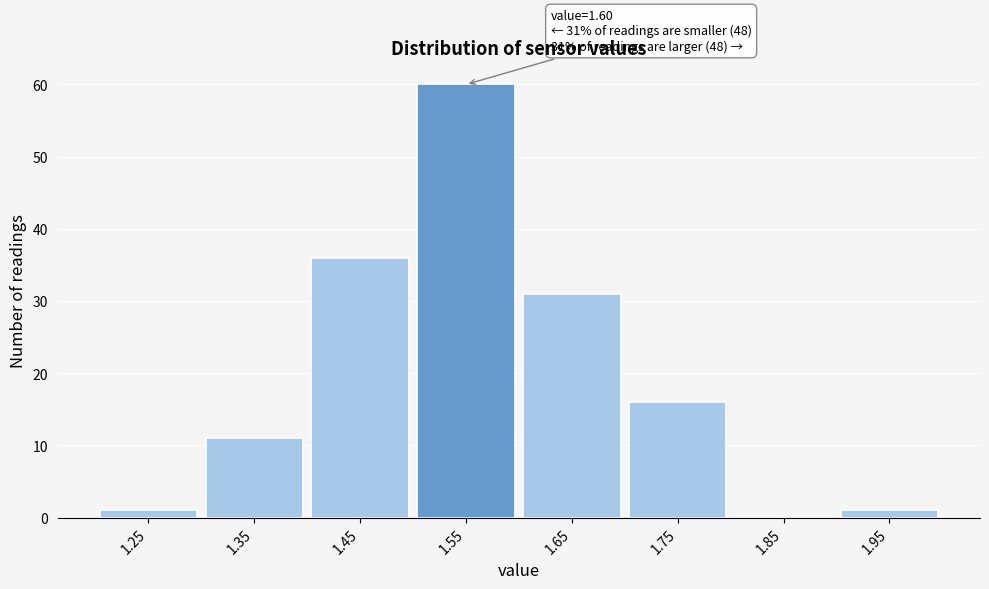

Reading left to right, list all the values displayed in this chart.

1.25=1	1.35=11	1.45=36	1.55=60	1.65=31	1.75=16	1.85=0	1.95=1